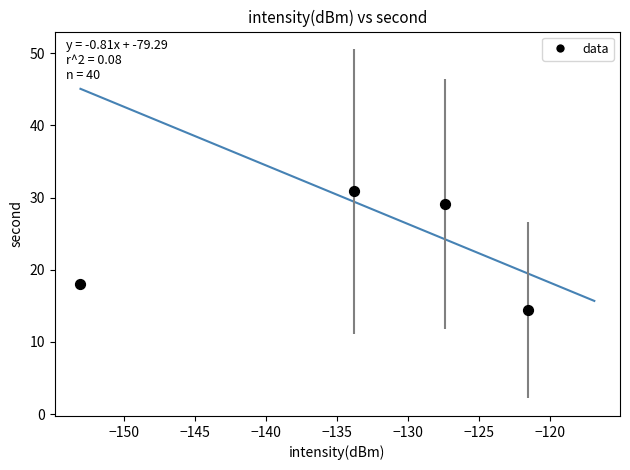

What is the average X value?

-133.9